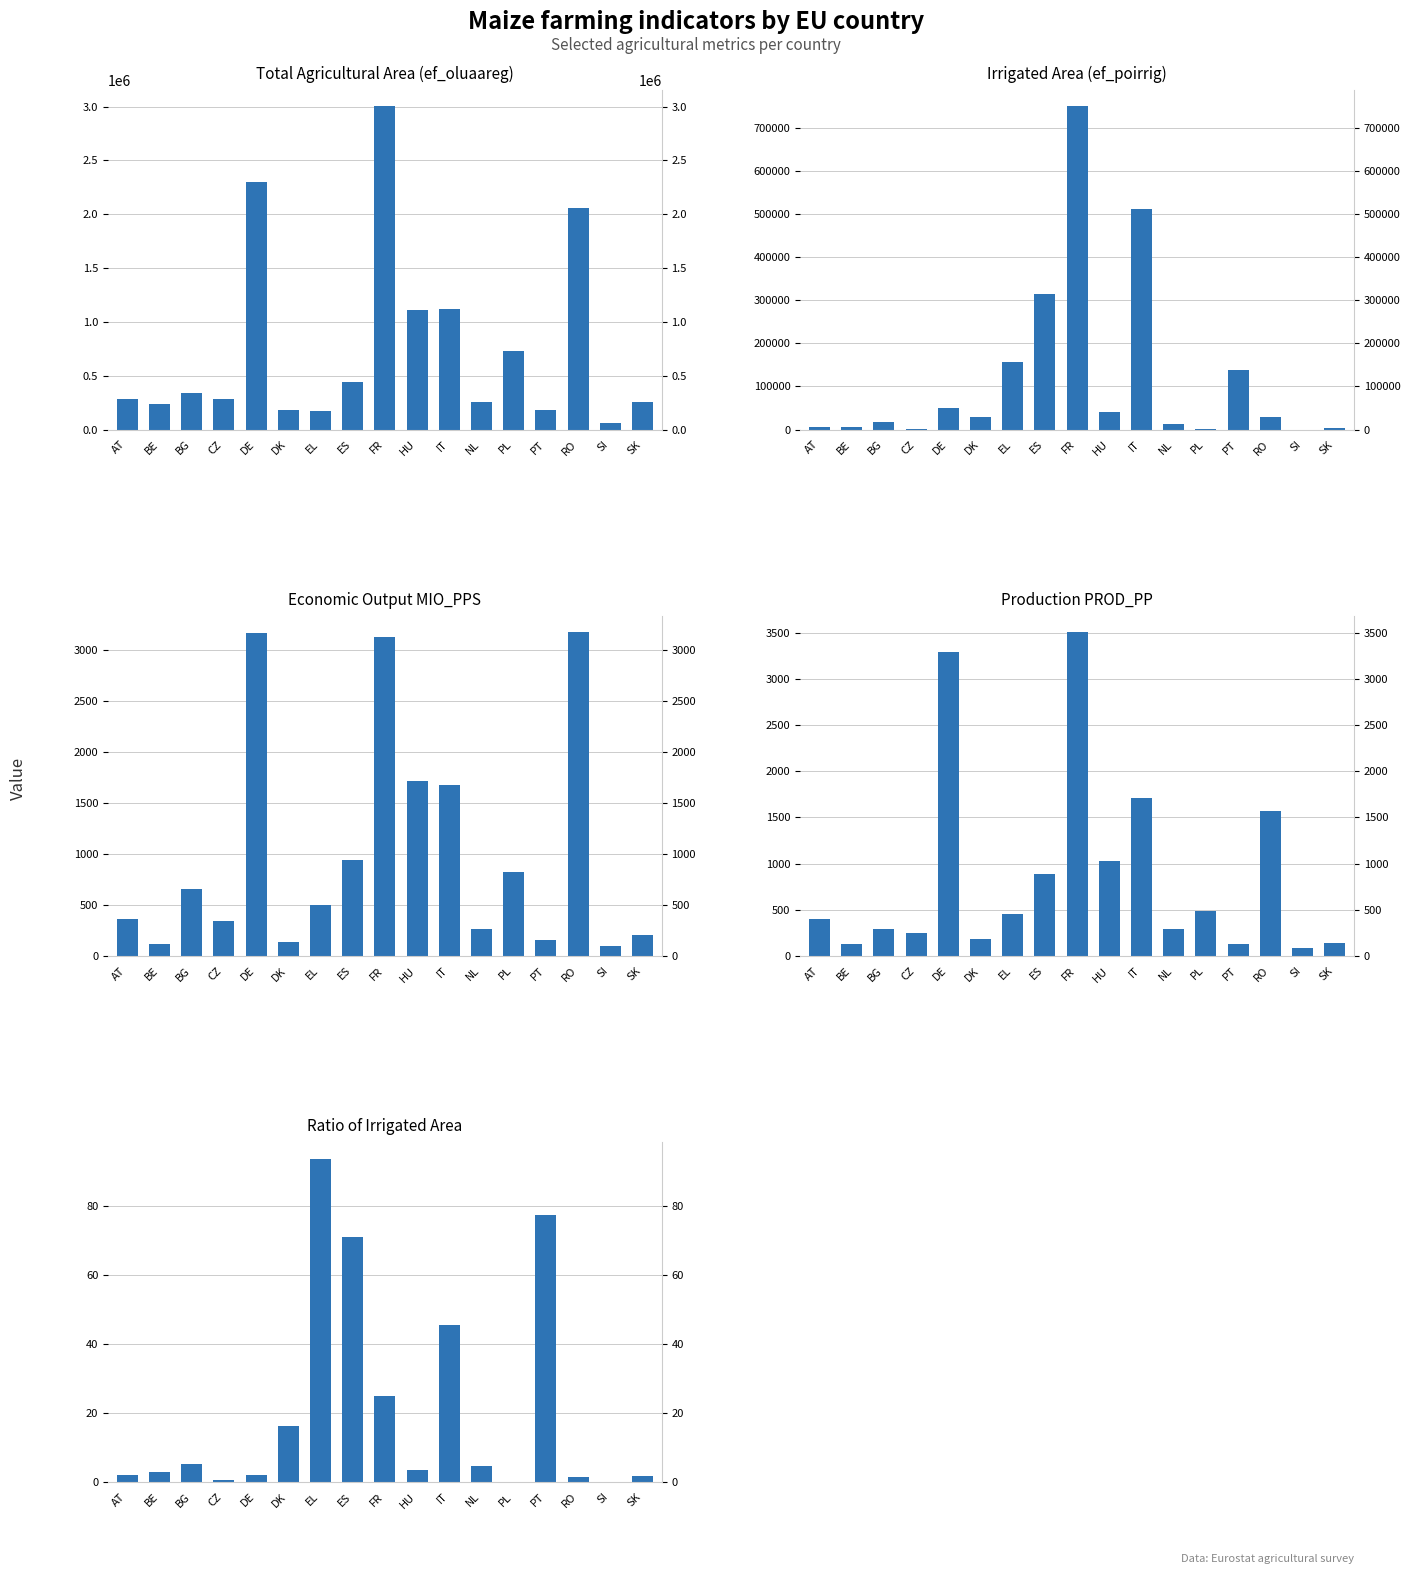

What is the maximum value shown in the chart?

3003840.0